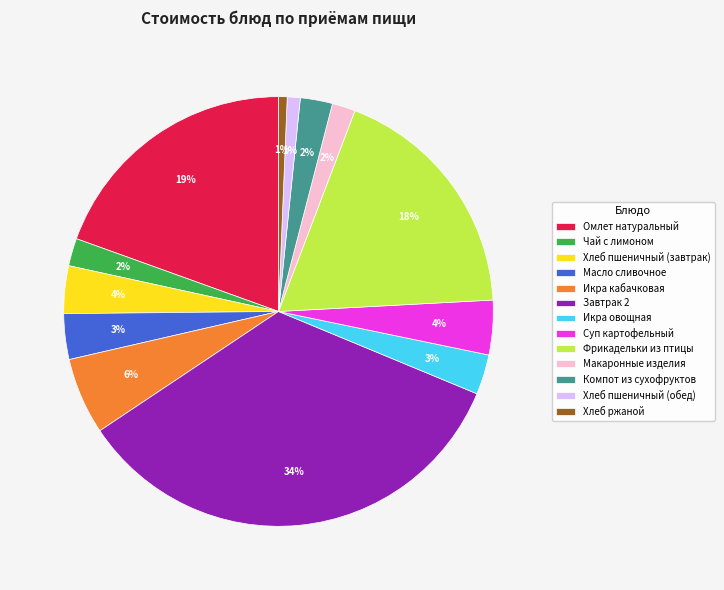

Is it true that Фрикадельки из птицы is 9% of the pie?

False